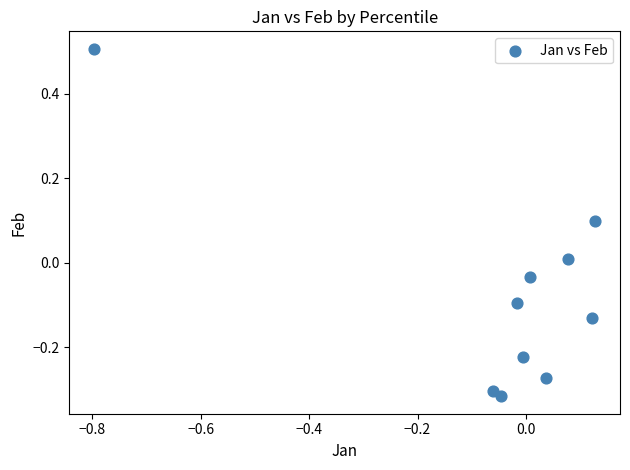

What is the range of X values (max minus min)?

0.9